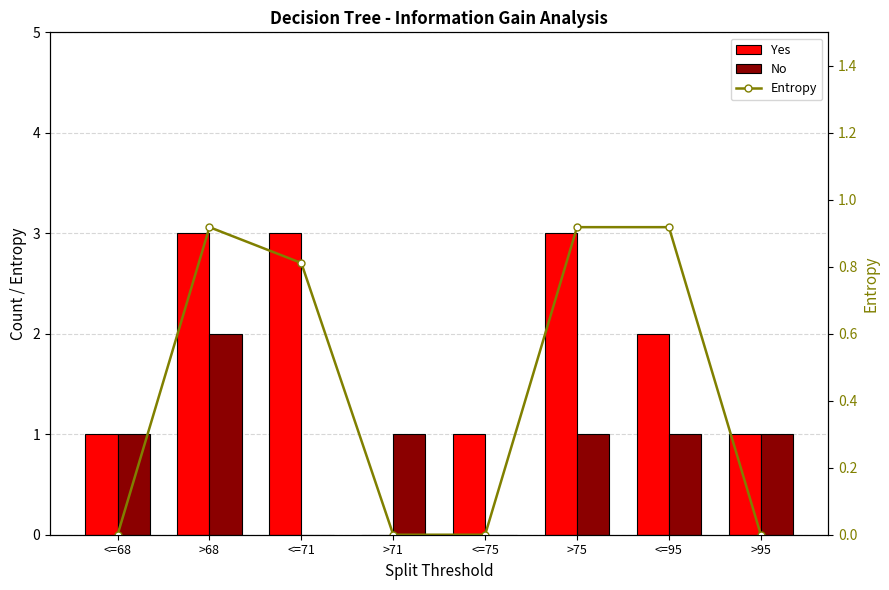

What is the value of the No bar at the 6th from the left?

1.0